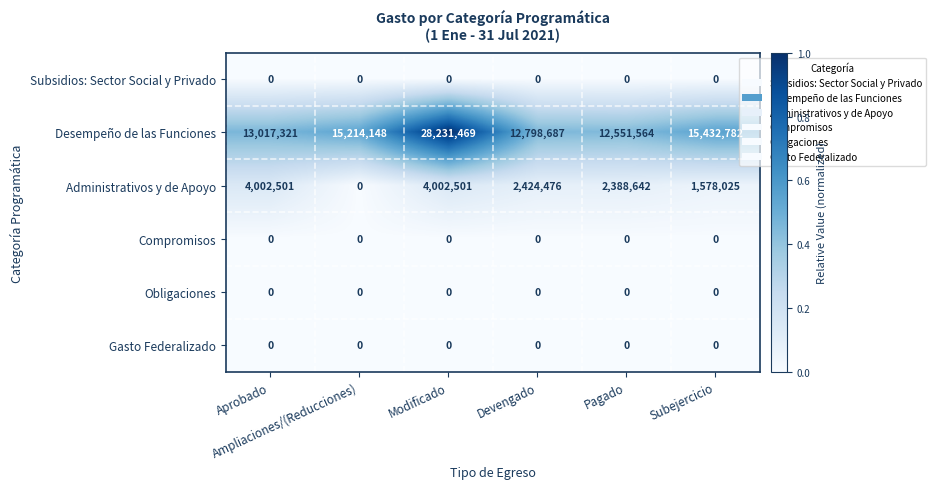

Which category has the highest value across all series?

Modificado